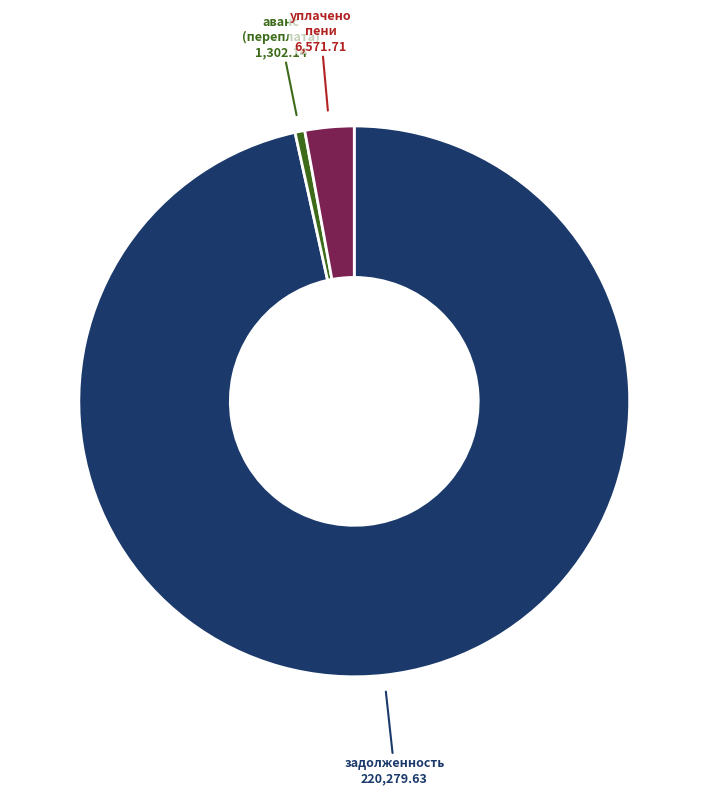

Does any single category account for the majority?

Yes